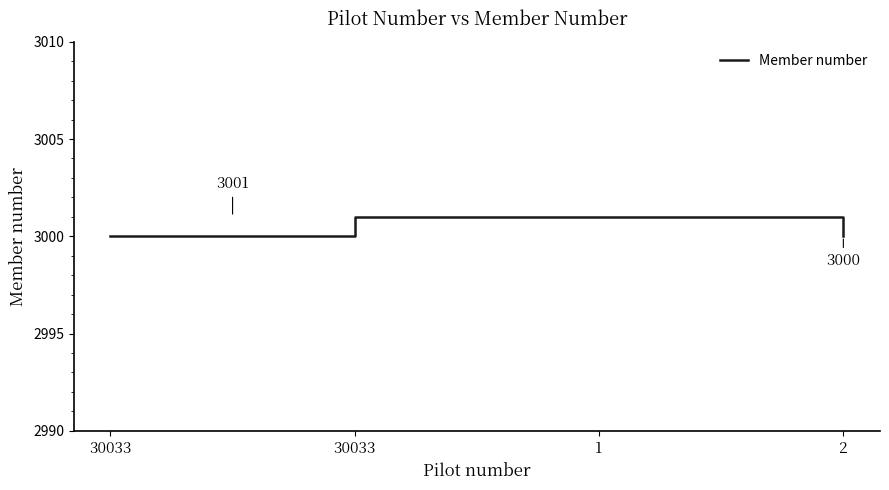

Is this an area chart (filled region under the line)?

No